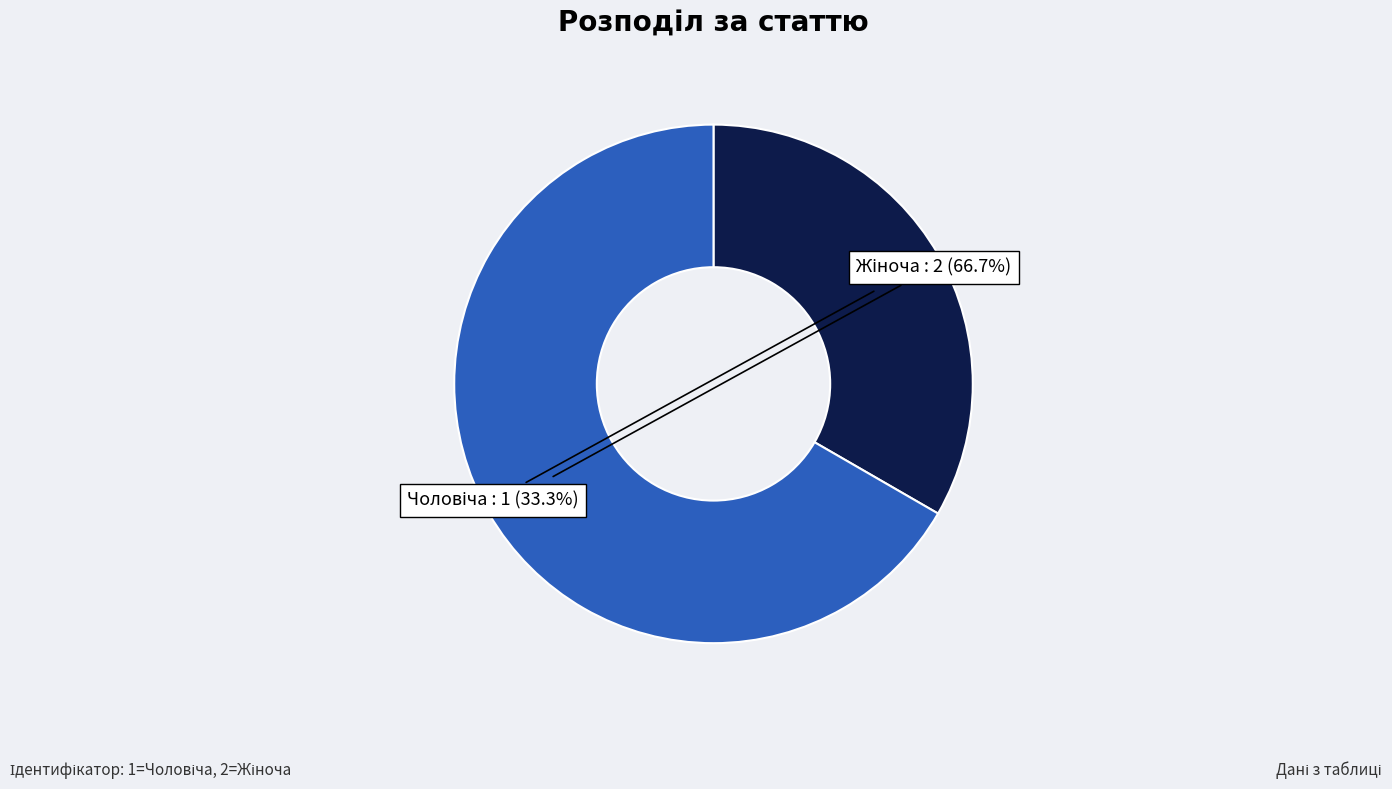

Does any single category account for the majority?

Yes